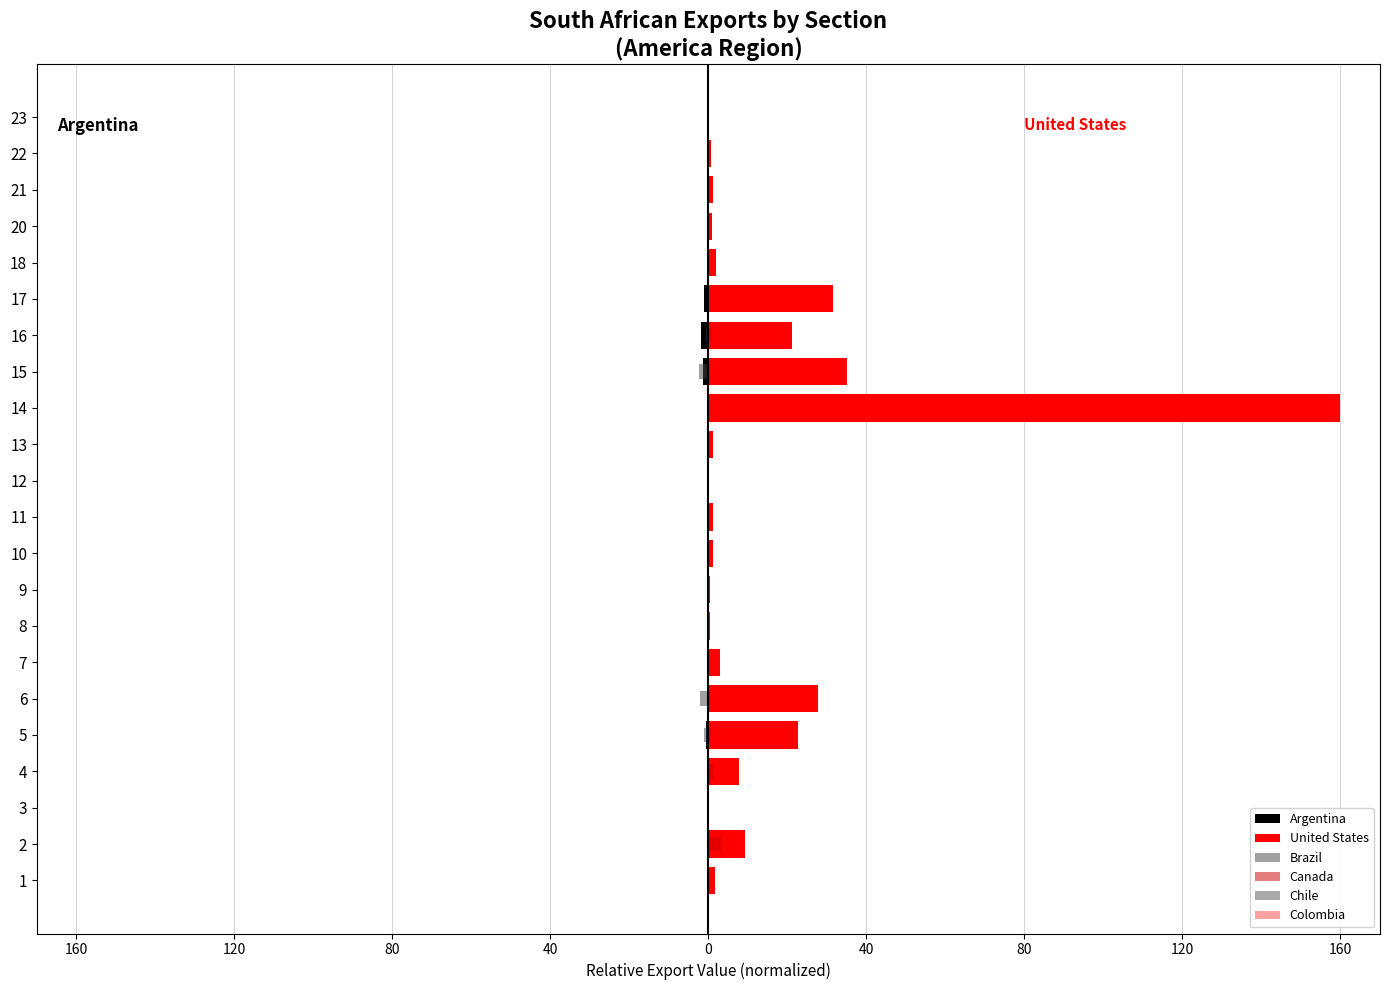

How many positive values does the Canada series have?

21